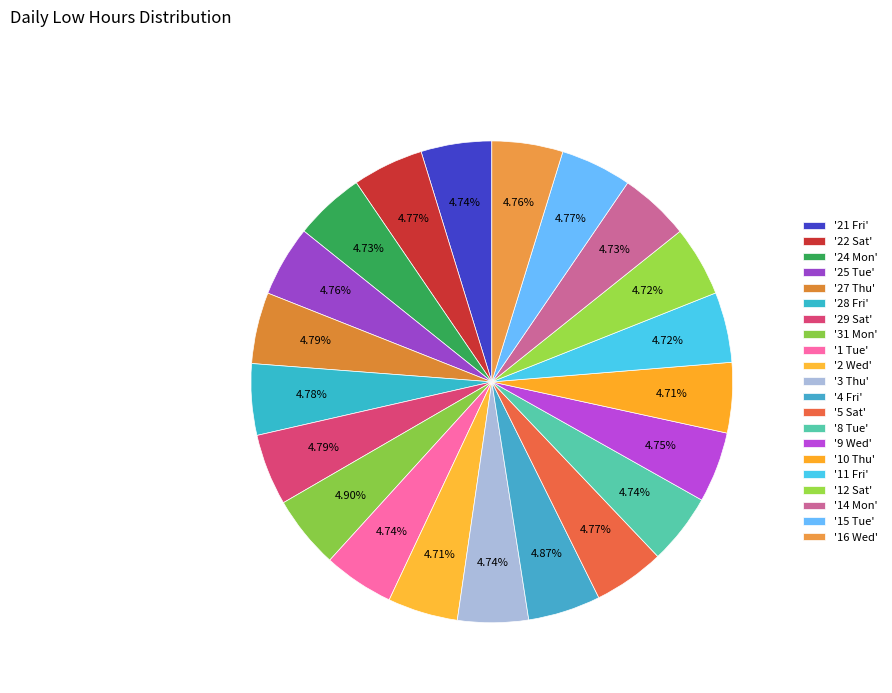

How many slices are in this pie chart?

21